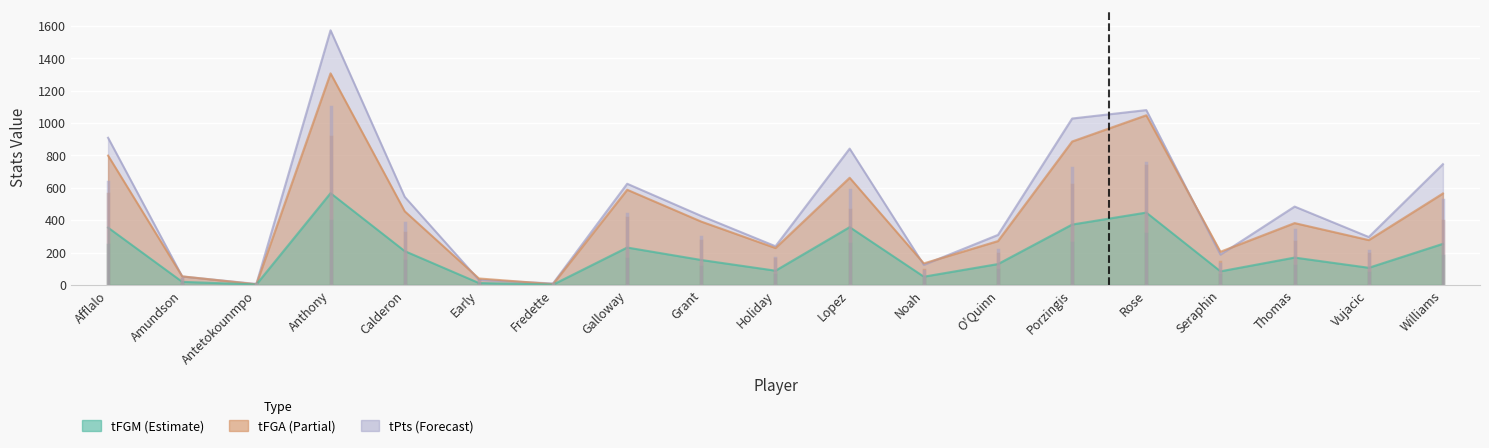

What is the label of the 1st point from the right?

Williams